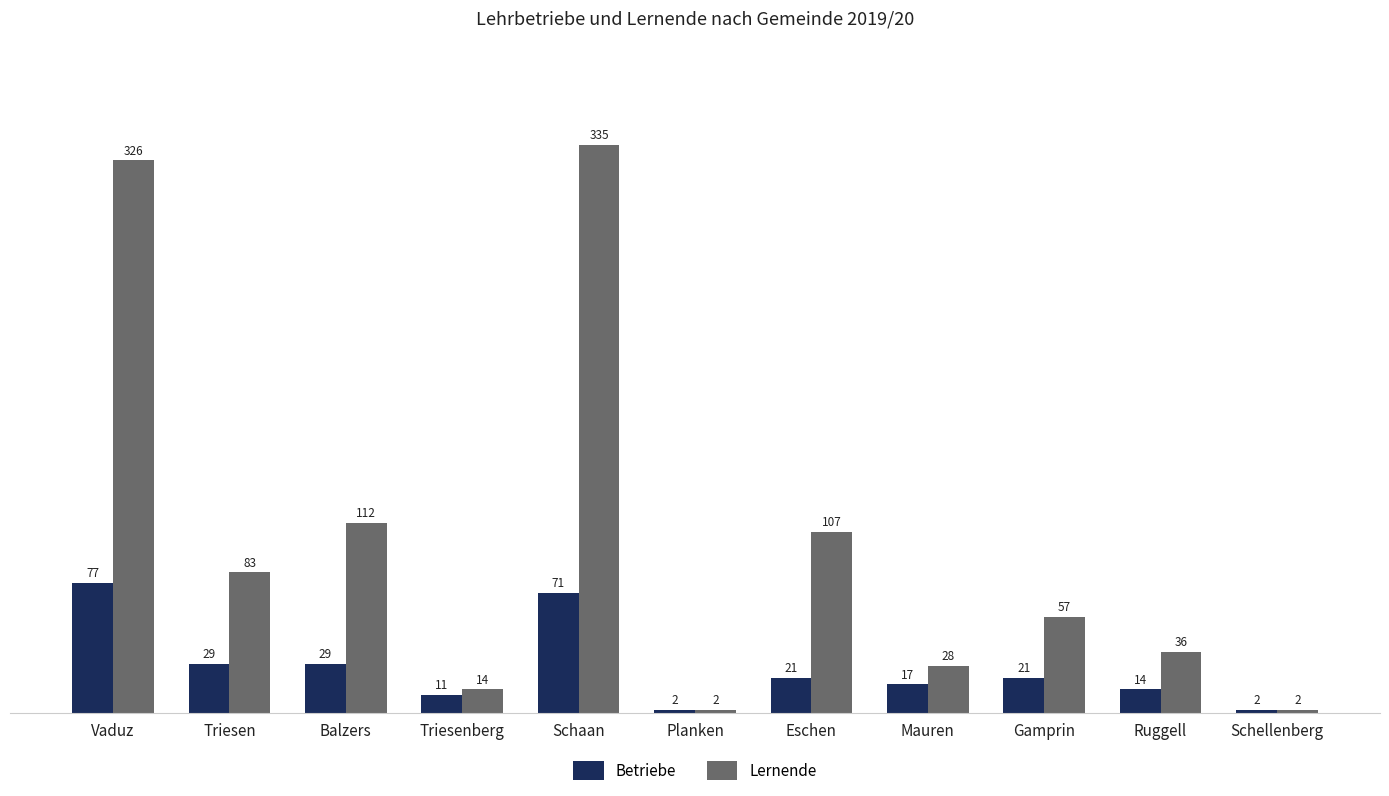

What is the greatest value displayed?

335